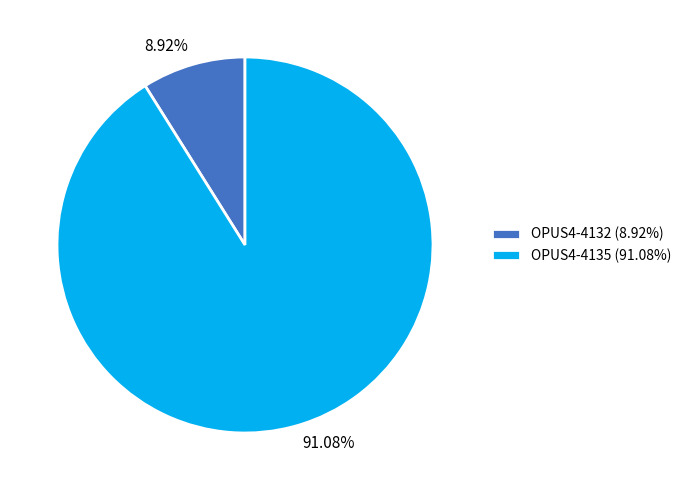

To the nearest percent, what percentage of the pie is OPUS4-4132?

9%